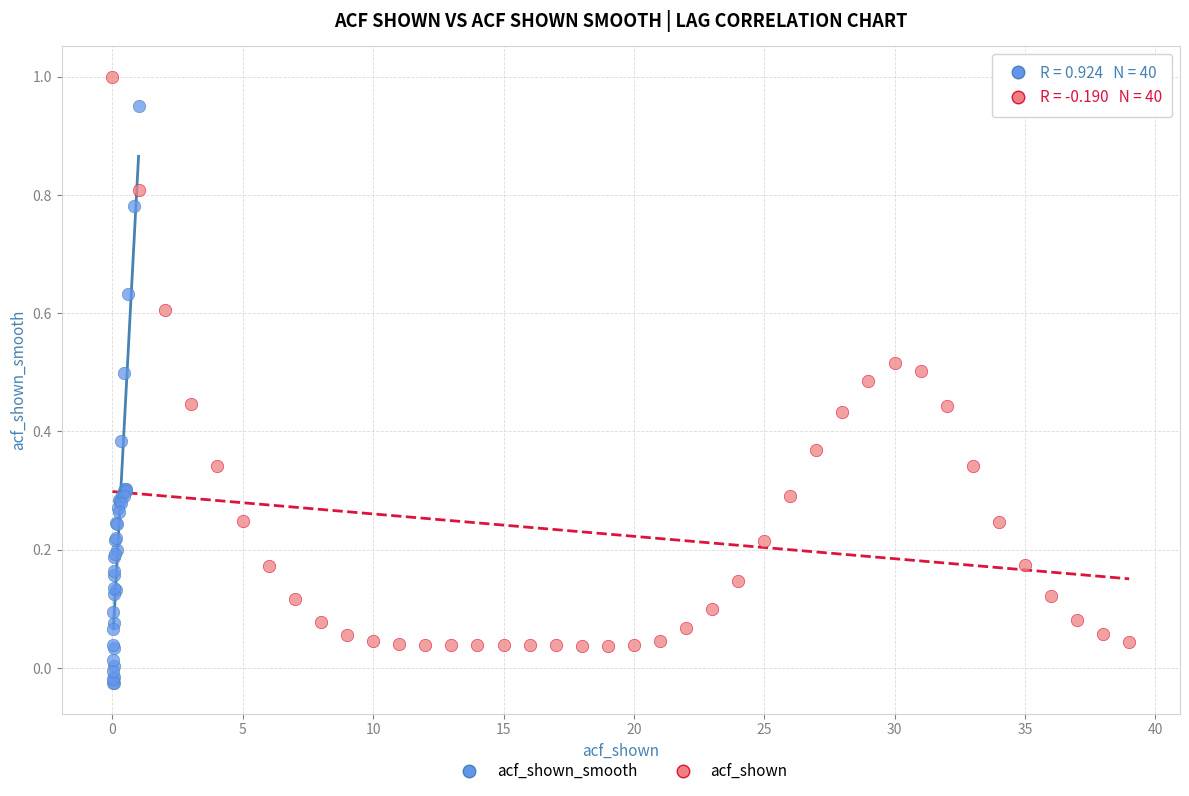

Which series has the widest spread of Y values?

acf_shown_smooth